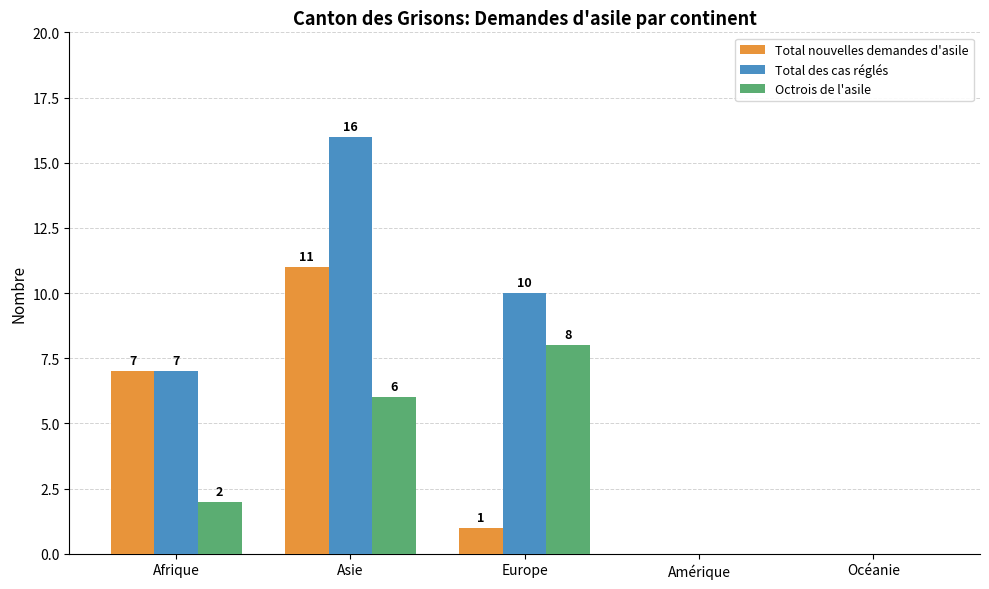

Read the Total des cas réglés value at Asie.

16